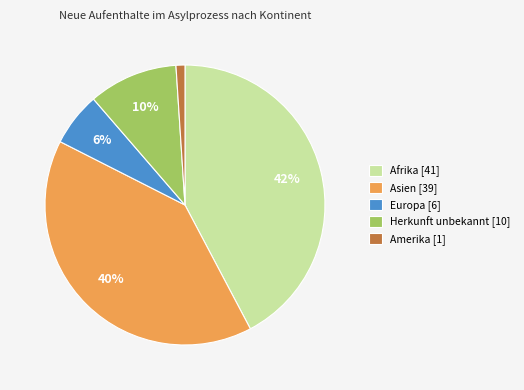

Do Afrika and Herkunft unbekannt together represent more than half of the pie?

Yes